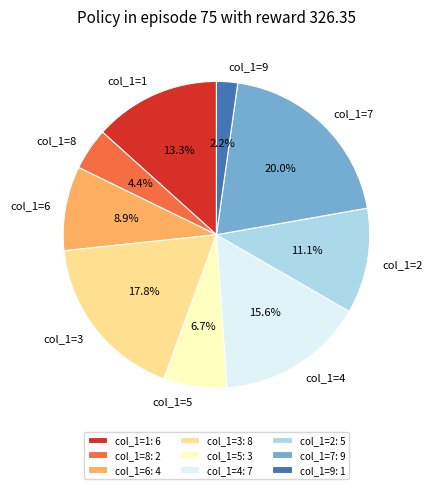

To the nearest percent, what is the difference between the col_1=5 and col_1=6 slice percentages?

2%